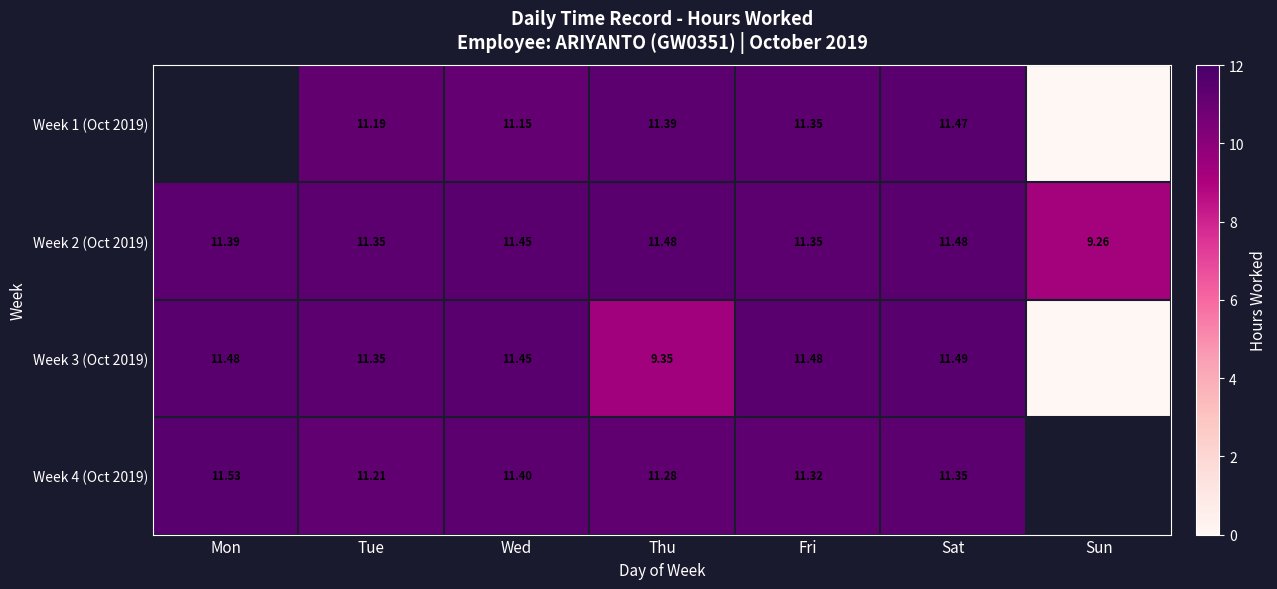

At which label does Week 2 (Oct 2019) first exceed 11?

Mon